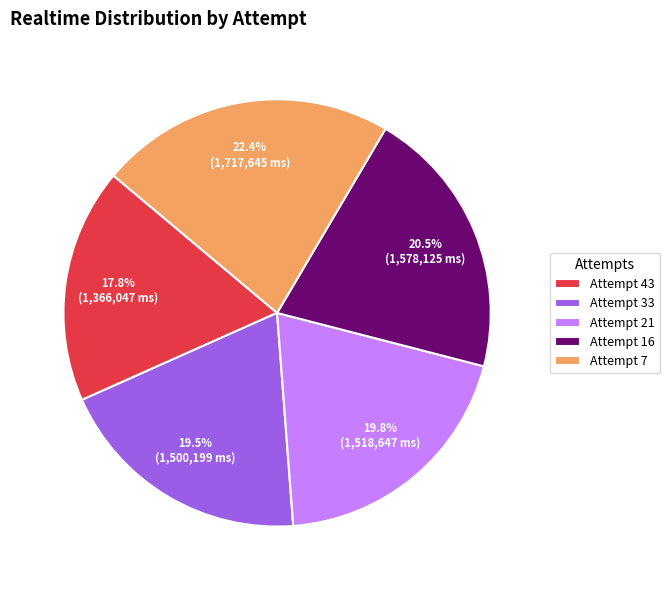

Is Attempt 21 the majority of the pie?

No